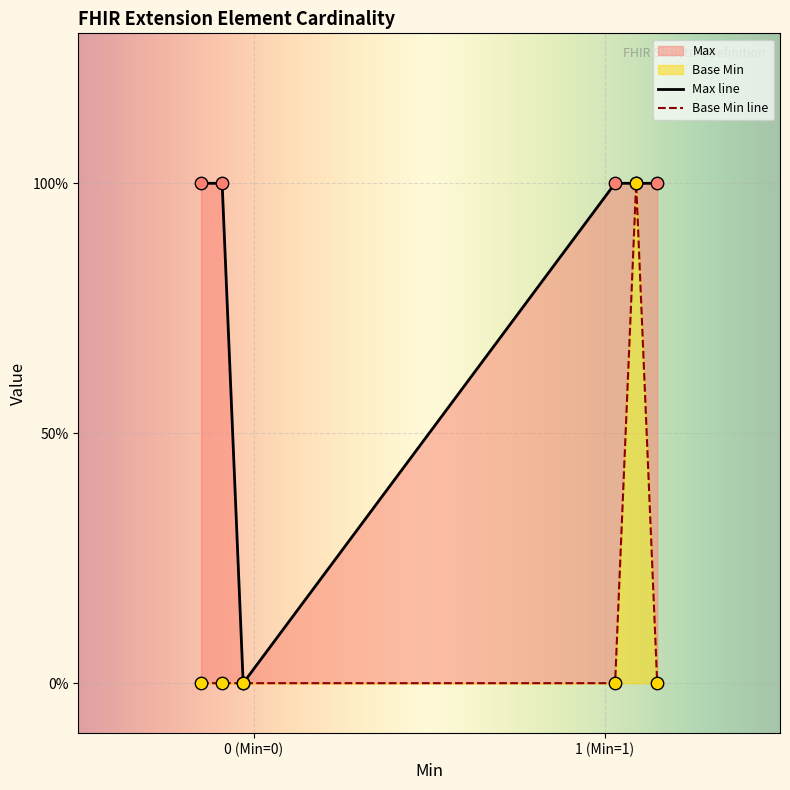

Which series has the largest total across all categories?

Max